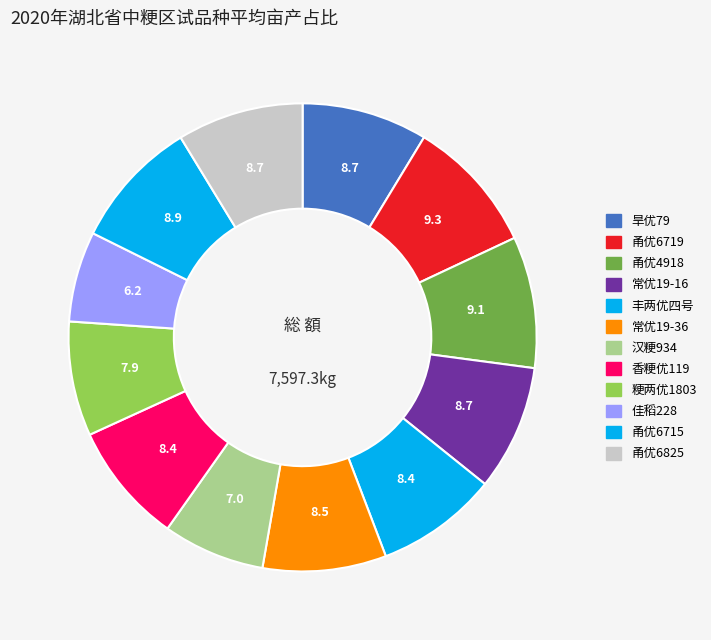

How many slices are in this pie chart?

12